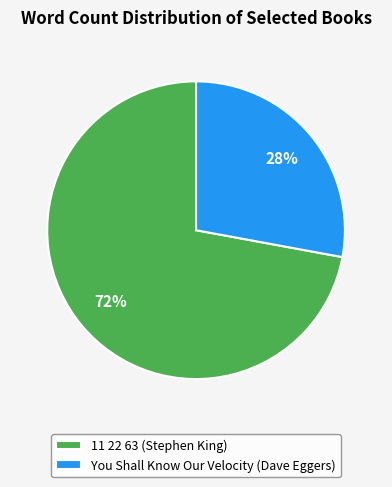

Which slice represents more than half of the pie?

11 22 63 (Stephen King)